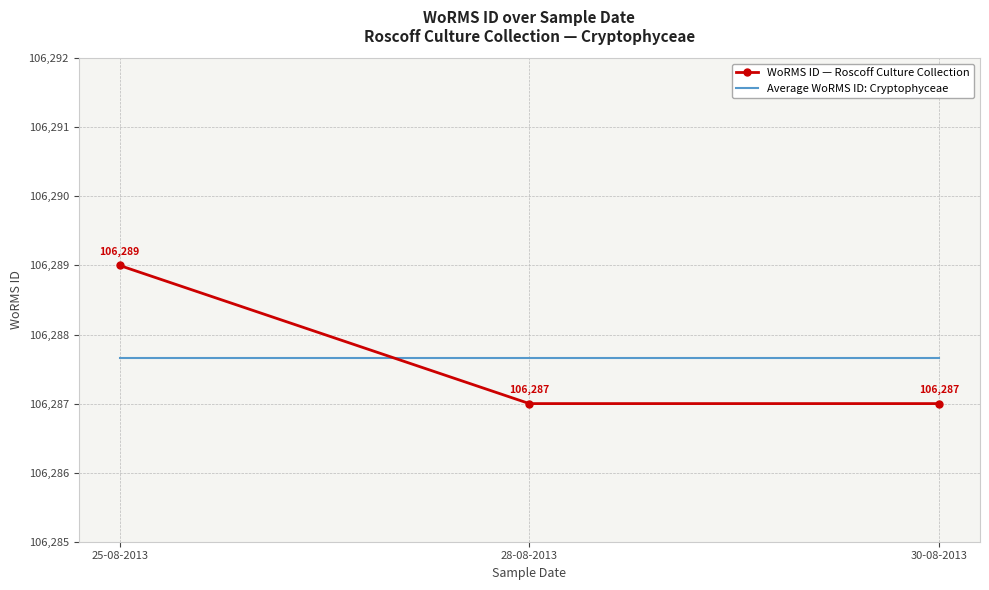

What position from the left is 25-08-2013?

1